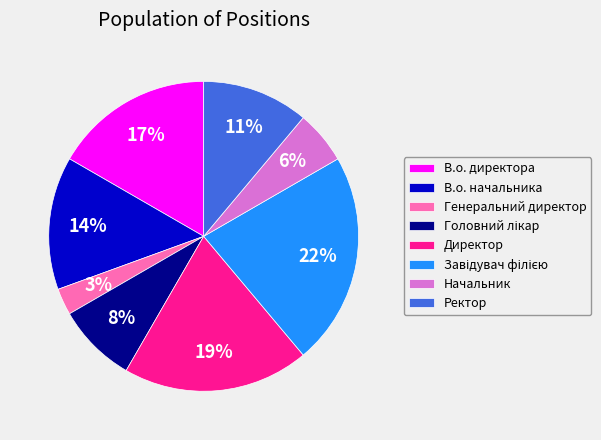

Count the number of slices in the pie.

8